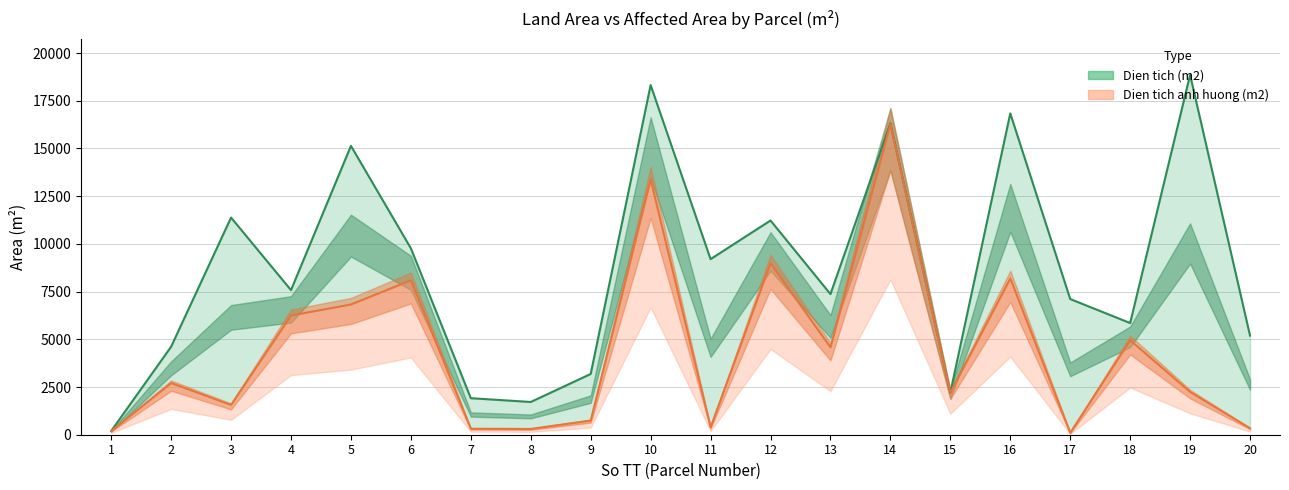

Which label corresponds to the smallest value in the chart?

17